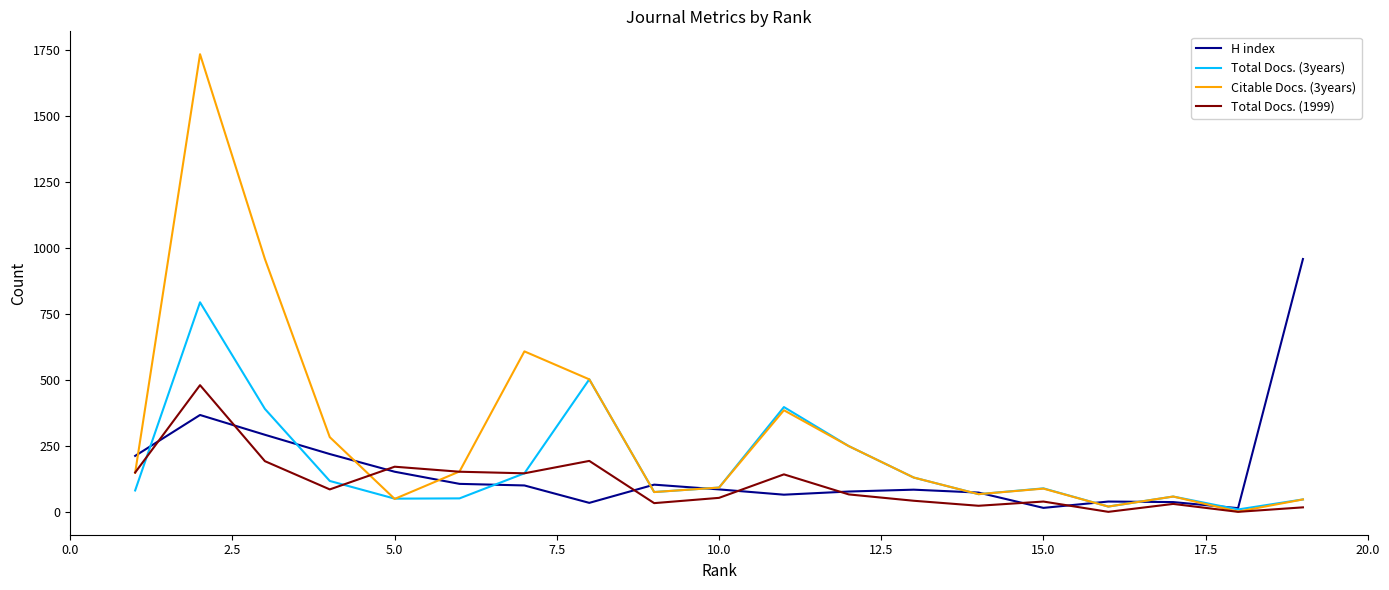

What is the greatest value displayed?

1734